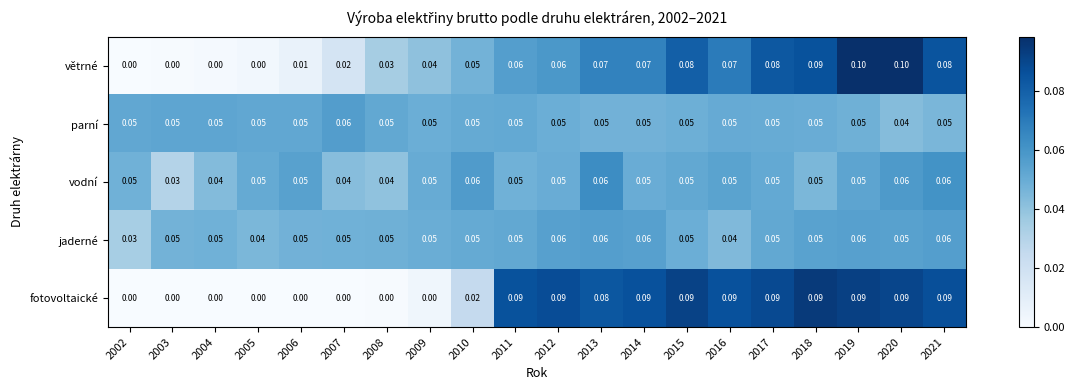

Which series has the largest range (max minus min)?

větrné